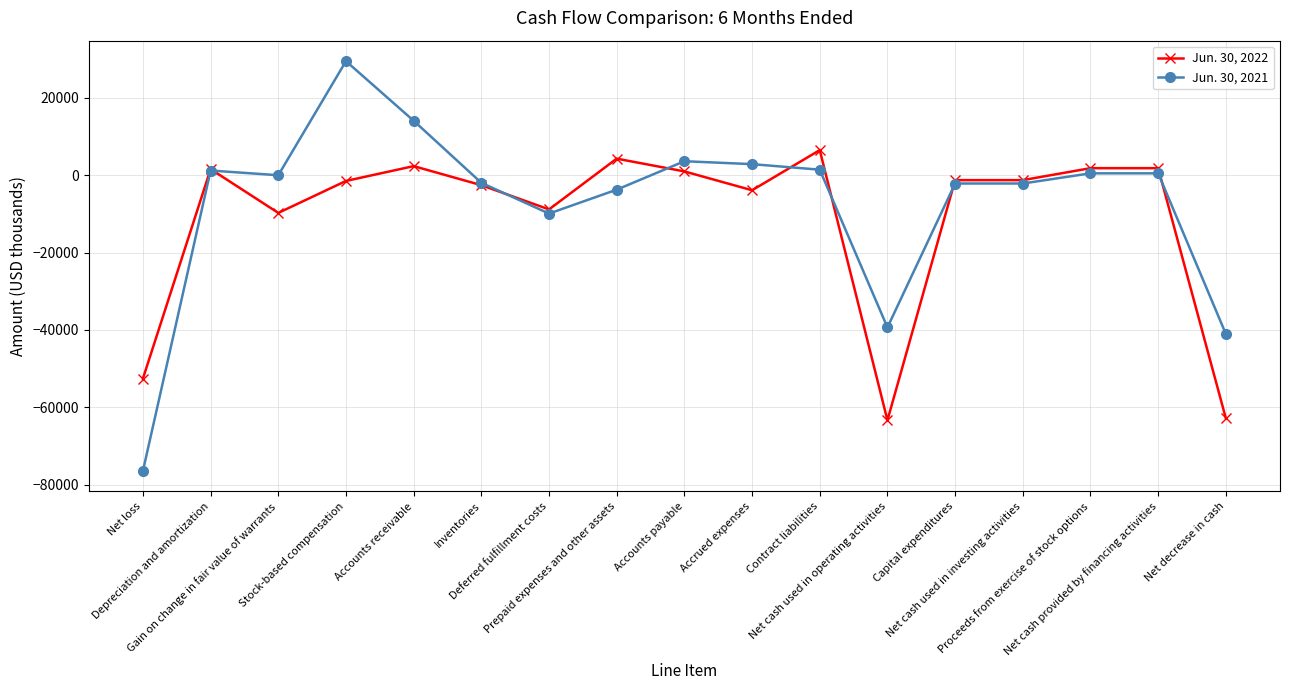

What is the highest value of the Jun. 30, 2021 series?

29488